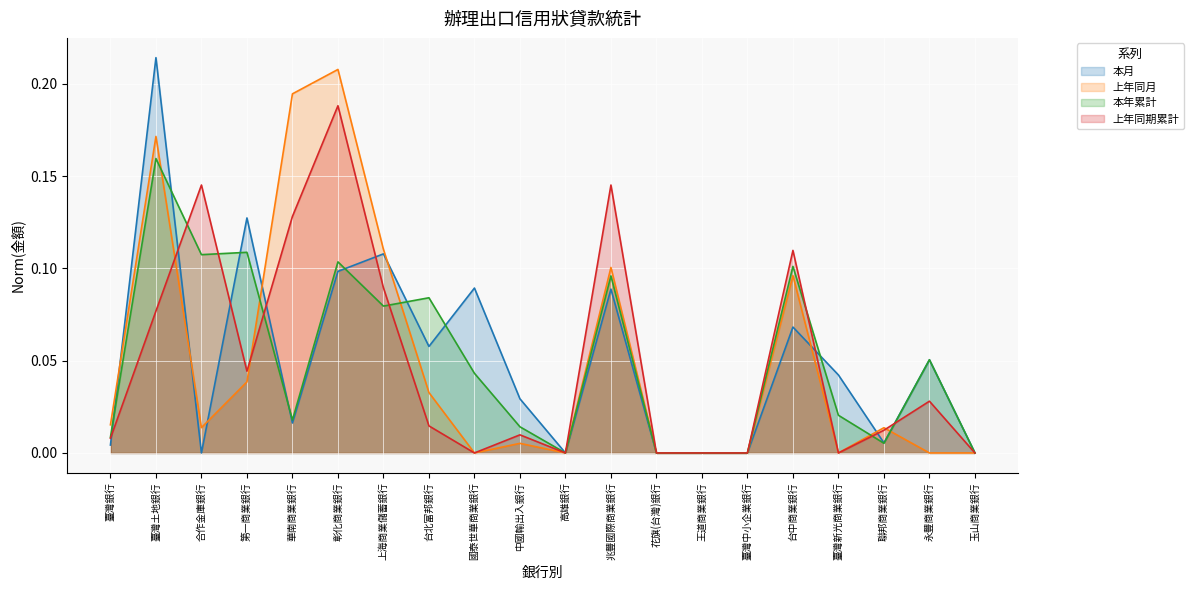

Reading right to left, transcribe all the data shown in this chart.

本月: 0.0	0.1	0.0	0.0	0.1	0.0	0.0	0.0	0.1	0.0	0.0	0.1	0.1	0.1	0.1	0.0	0.1	0.0	0.2	0.0
上年同月: 0.0	0.0	0.0	0.0	0.1	0.0	0.0	0.0	0.1	0.0	0.0	0.0	0.0	0.1	0.2	0.2	0.0	0.0	0.2	0.0
本年累計: 0.0	0.1	0.0	0.0	0.1	0.0	0.0	0.0	0.1	0.0	0.0	0.0	0.1	0.1	0.1	0.0	0.1	0.1	0.2	0.0
上年同期累計: 0.0	0.0	0.0	0.0	0.1	0.0	0.0	0.0	0.1	0.0	0.0	0.0	0.0	0.1	0.2	0.1	0.0	0.1	0.1	0.0